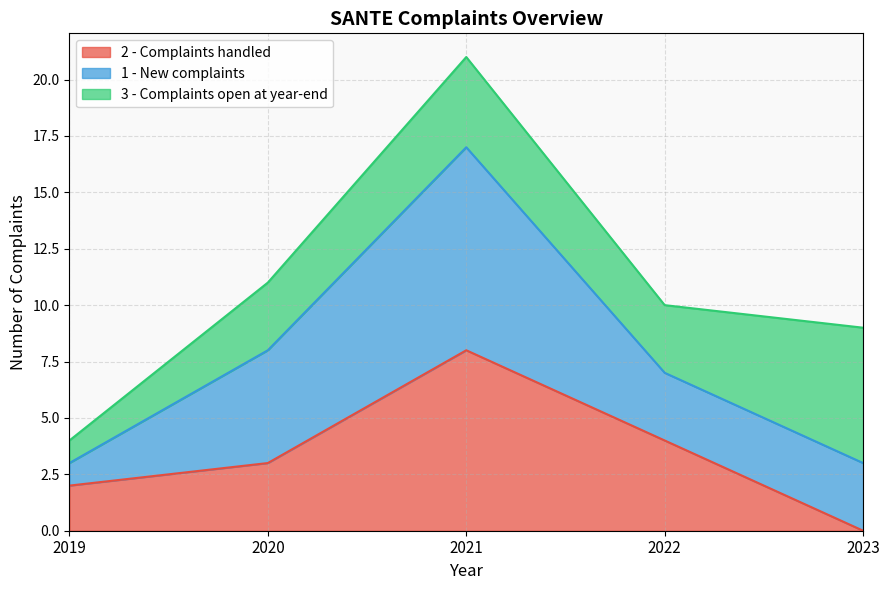

What is the difference between the maximum and minimum values in the 2 - Complaints handled series?

8